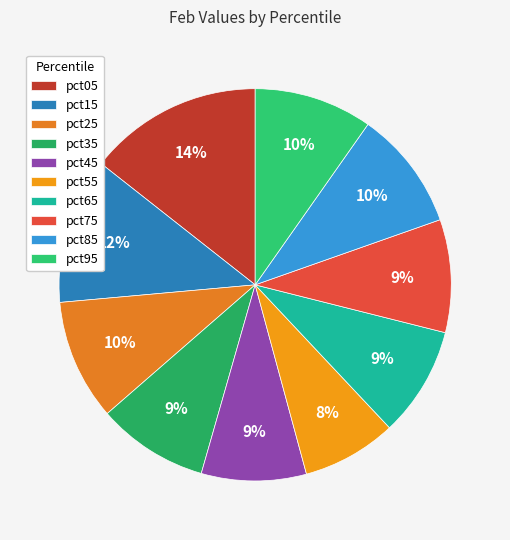

Does any single category account for the majority?

No